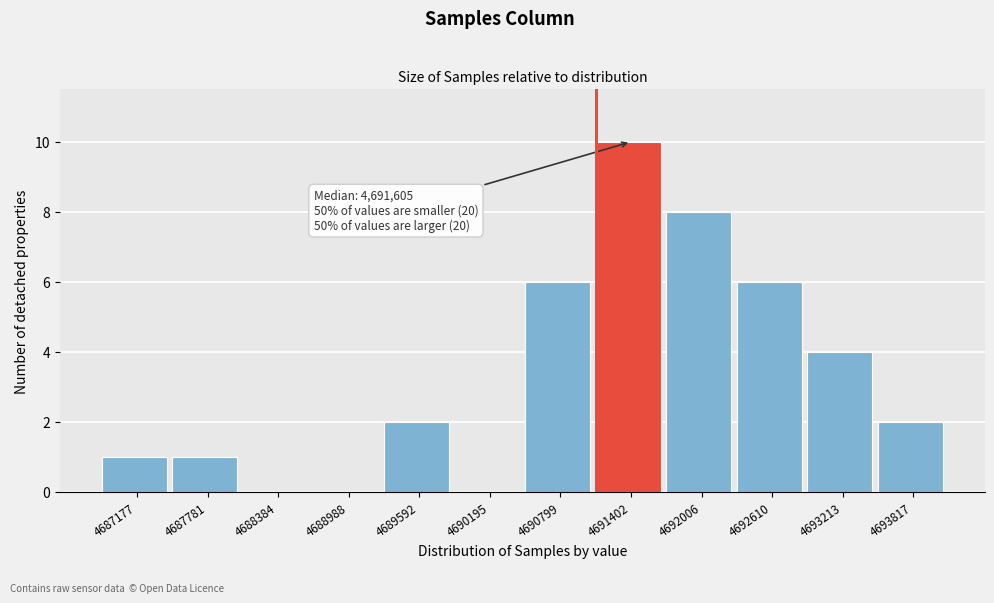

Over which range of the x-axis is the bar tallest?

4691100 to 4691700